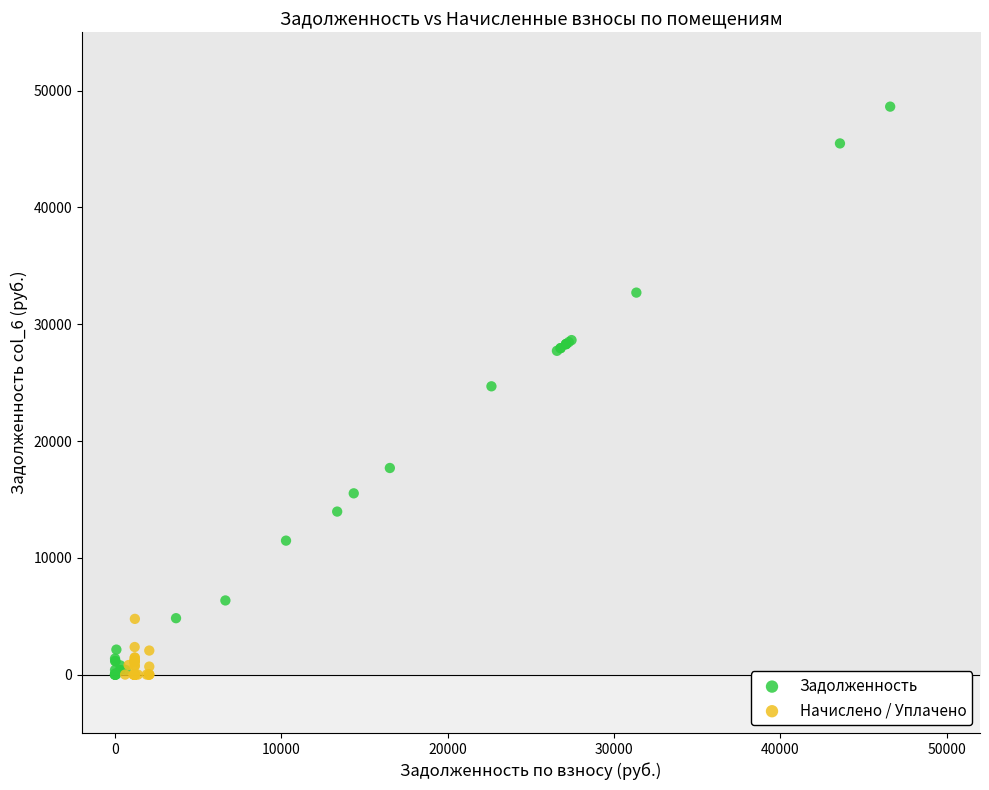

Which series contains the highest Y value?

Задолженность